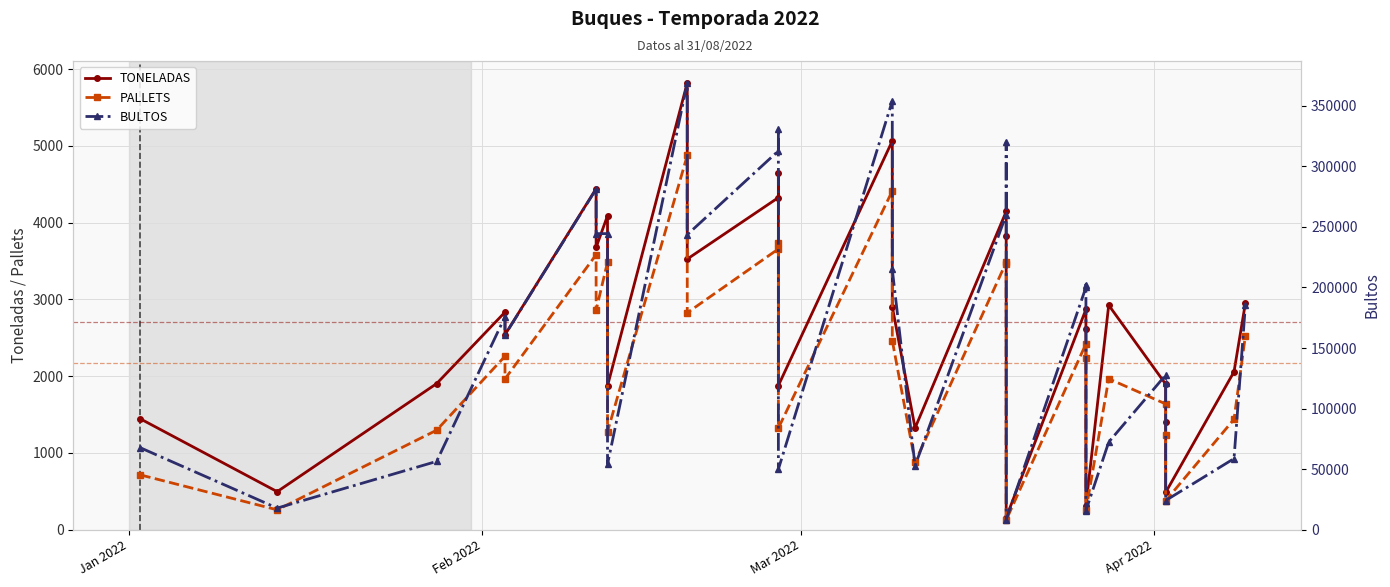

List the series in order of their peak value, highest first.

BULTOS, TONELADAS, PALLETS